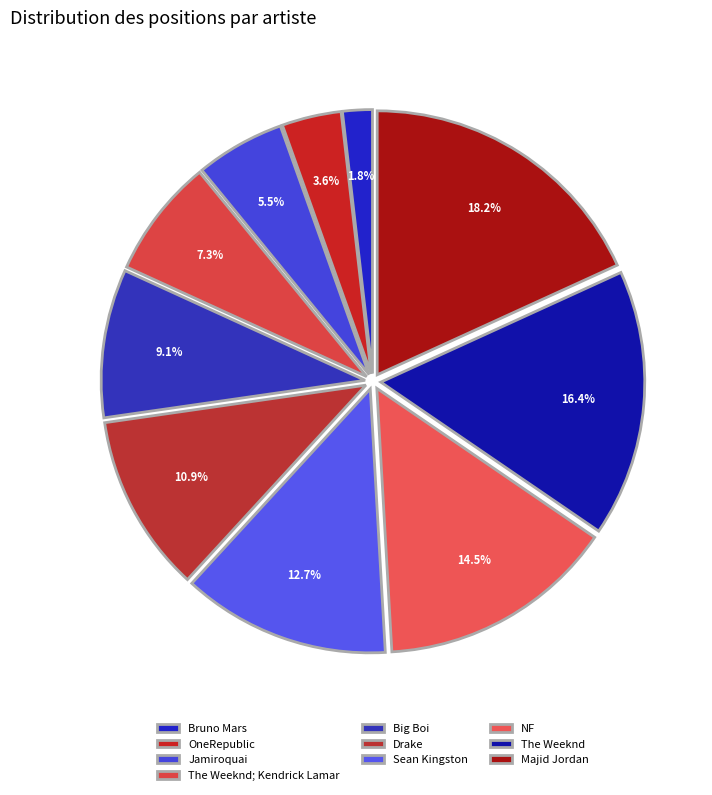

To the nearest percent, what is the average slice percentage?

10%